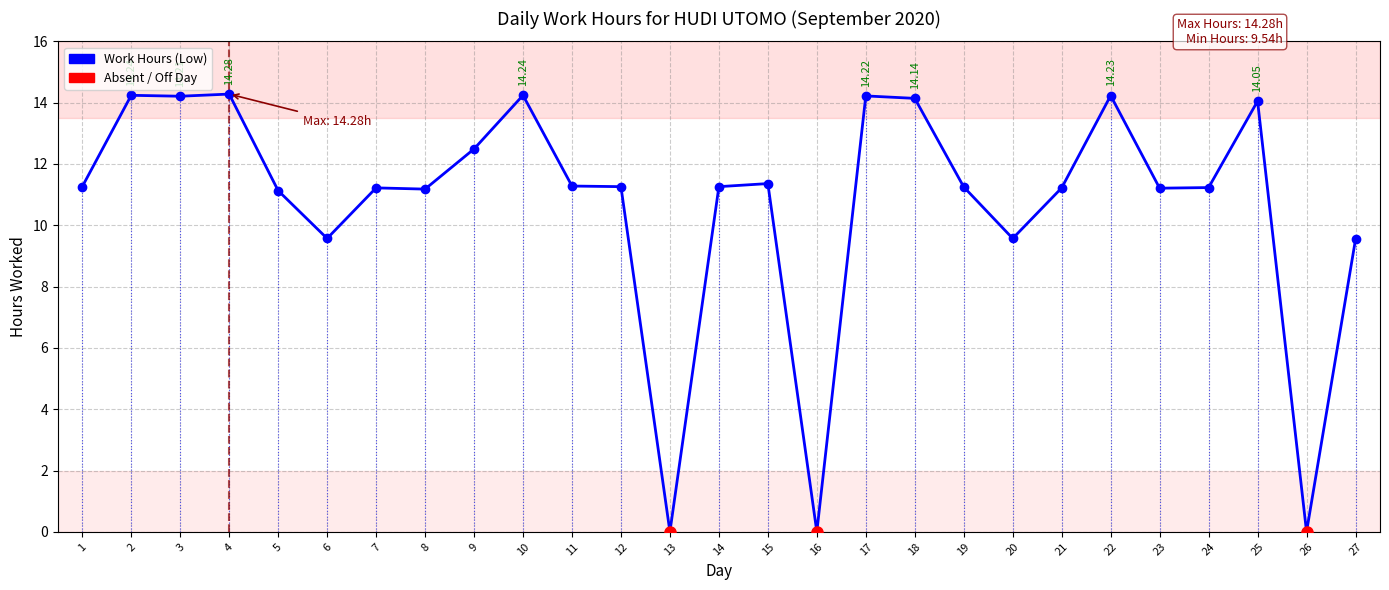

The value at 7 is 18.2. True or false?

False